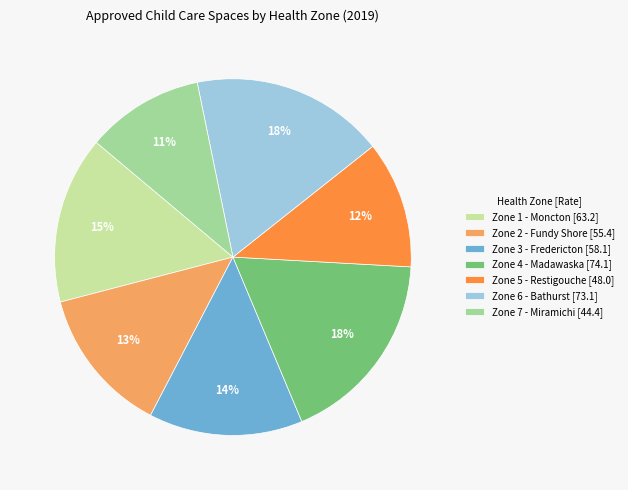

Does any single category account for the majority?

No